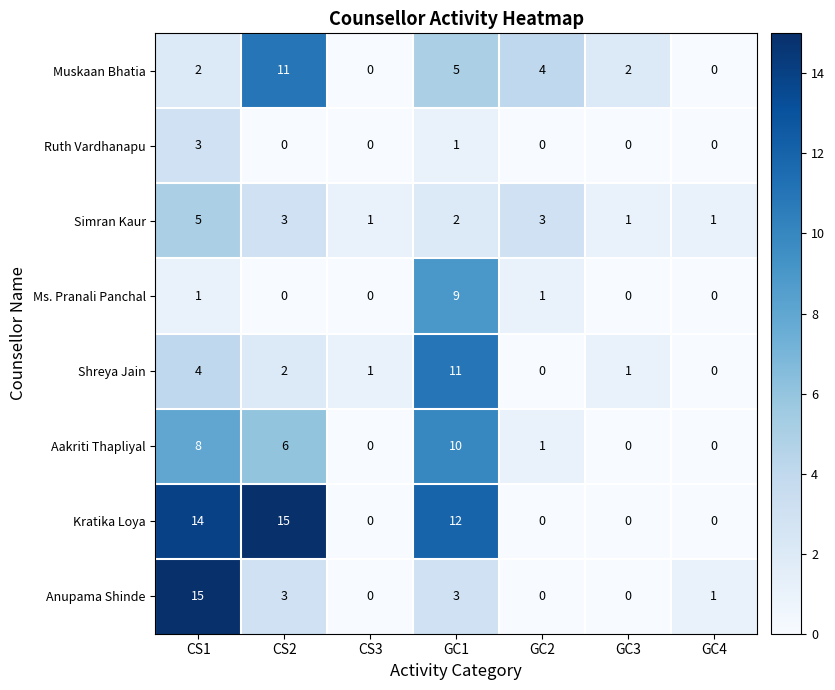

What is the greatest value displayed?

15